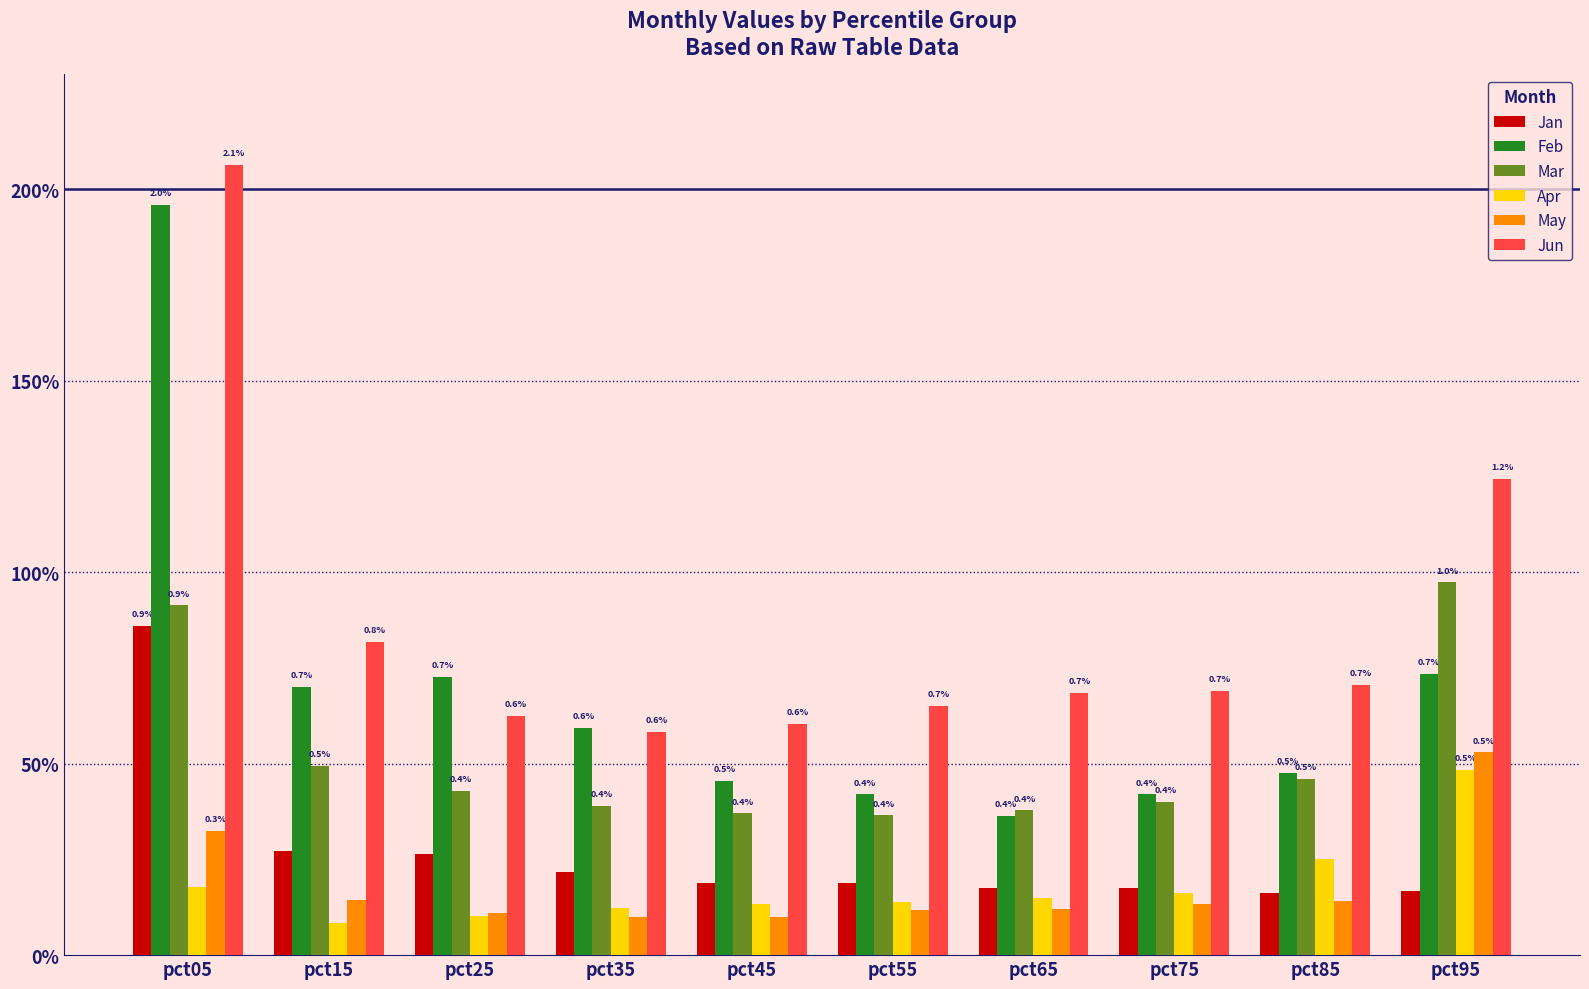

What is the sum of all Feb values?

6.8